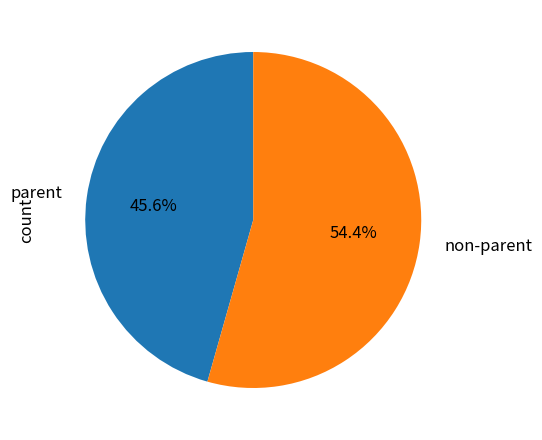

Which slice is the largest?

non-parent